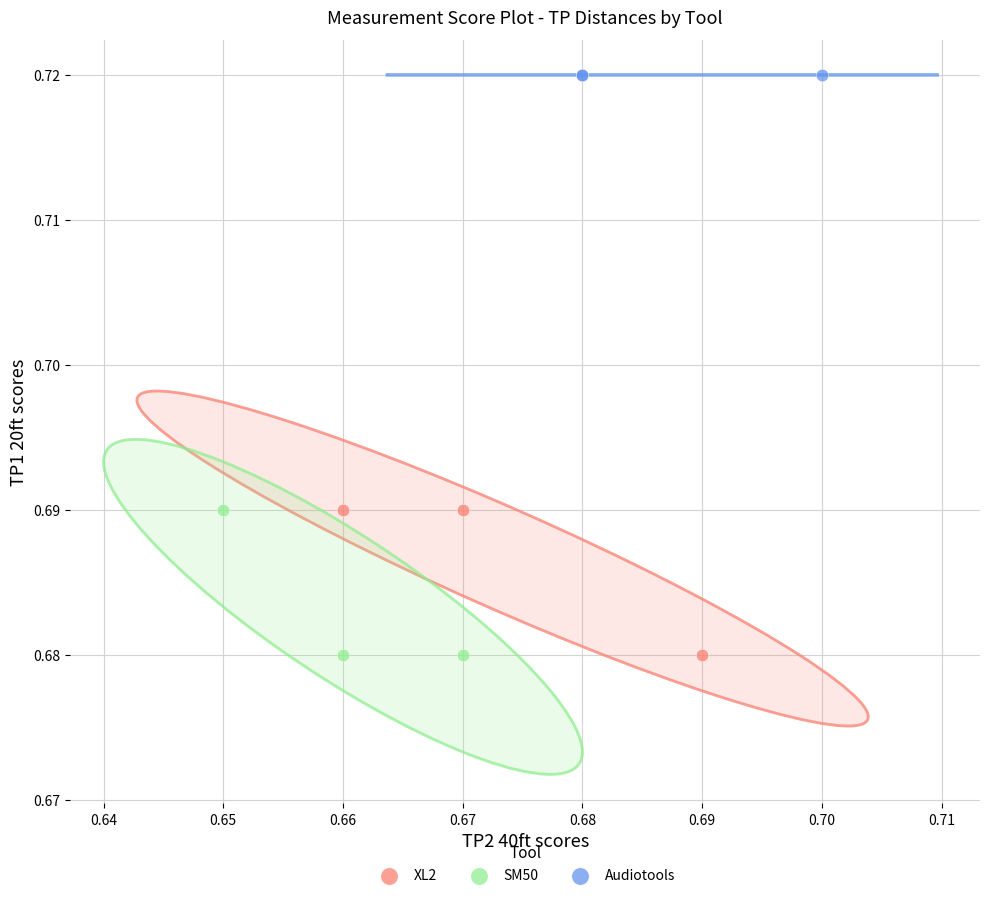

Which series contains the highest Y value?

Audiotools